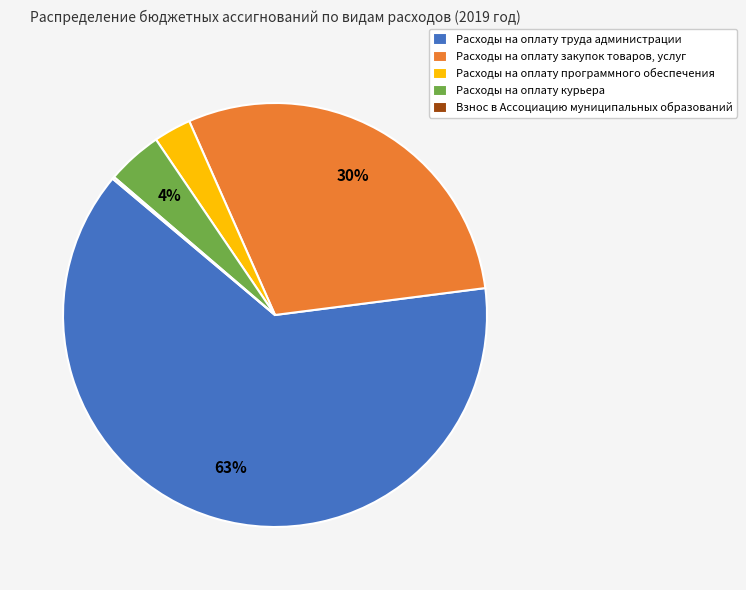

Is it true that Расходы на оплату программного обеспечения is 3% of the pie?

True